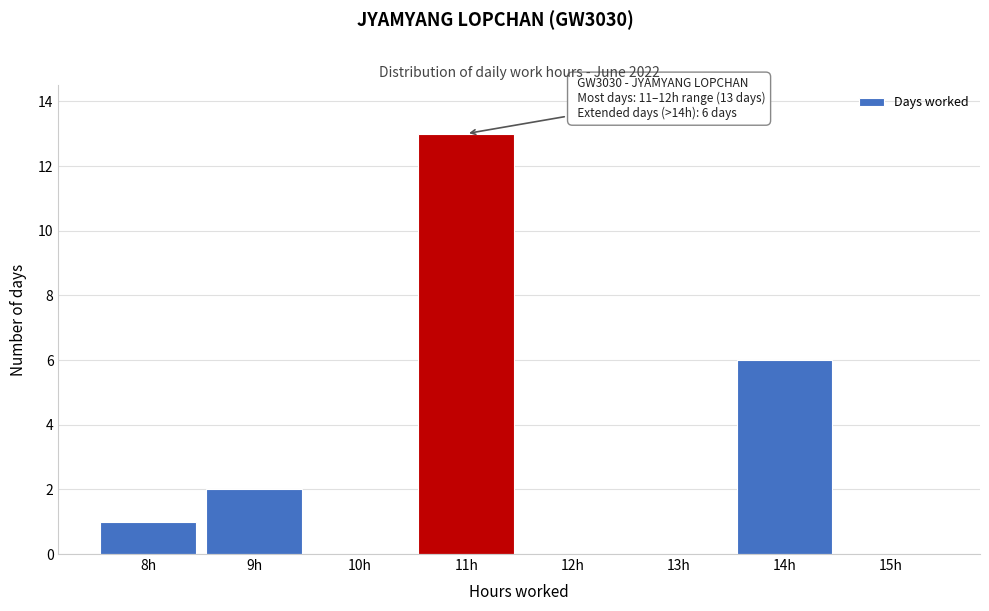

Reading left to right, extract all data points from this chart.

8h=1	9h=2	10h=0	11h=13	12h=0	13h=0	14h=6	15h=0